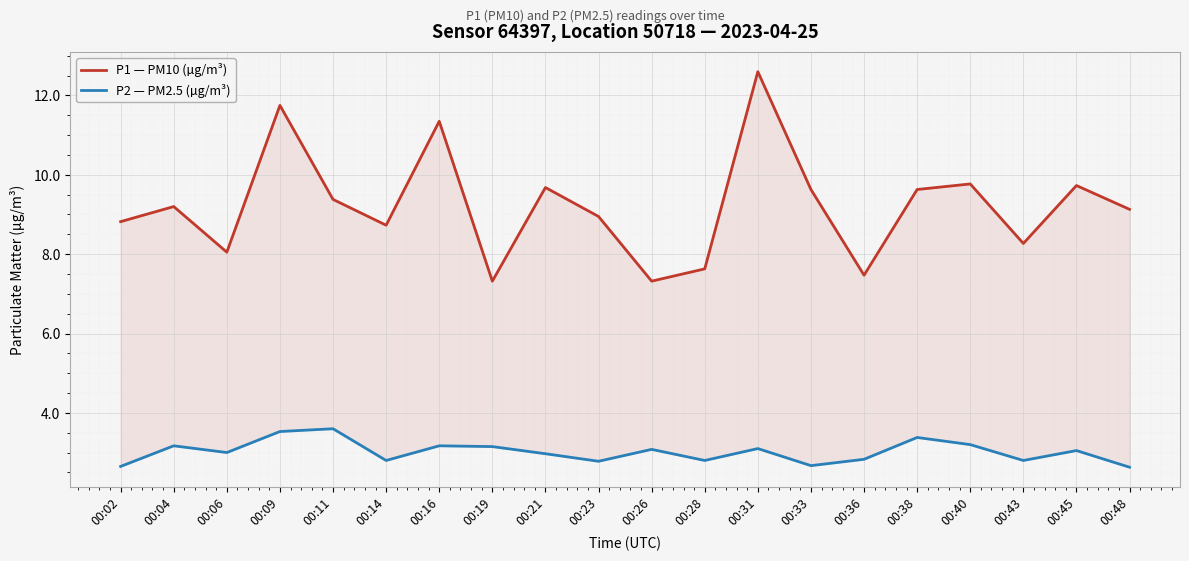

Rank the series by their maximum value, from highest to lowest.

P1 — PM10 (µg/m³), P2 — PM2.5 (µg/m³)